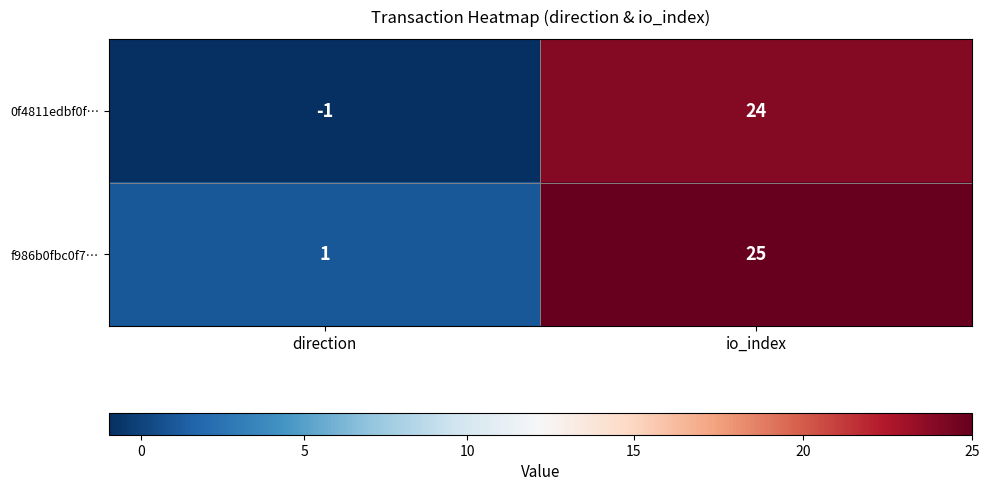

Which label corresponds to the smallest value in the chart?

direction